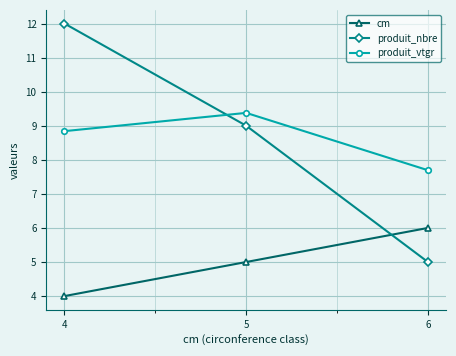

What is the sum of the cm values at 4 and 5?

9.0